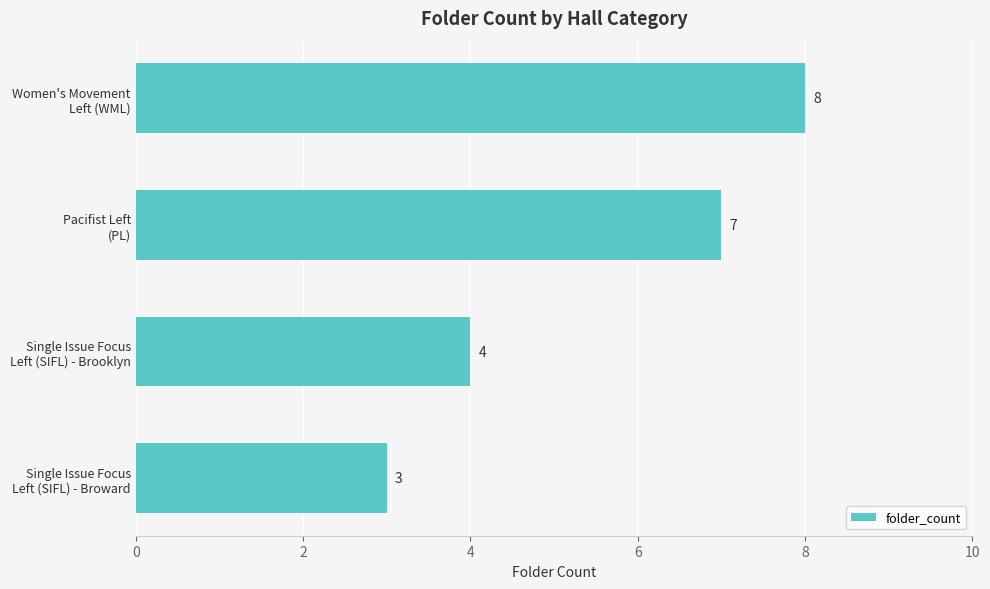

What is the difference between the second highest and second lowest values?

3